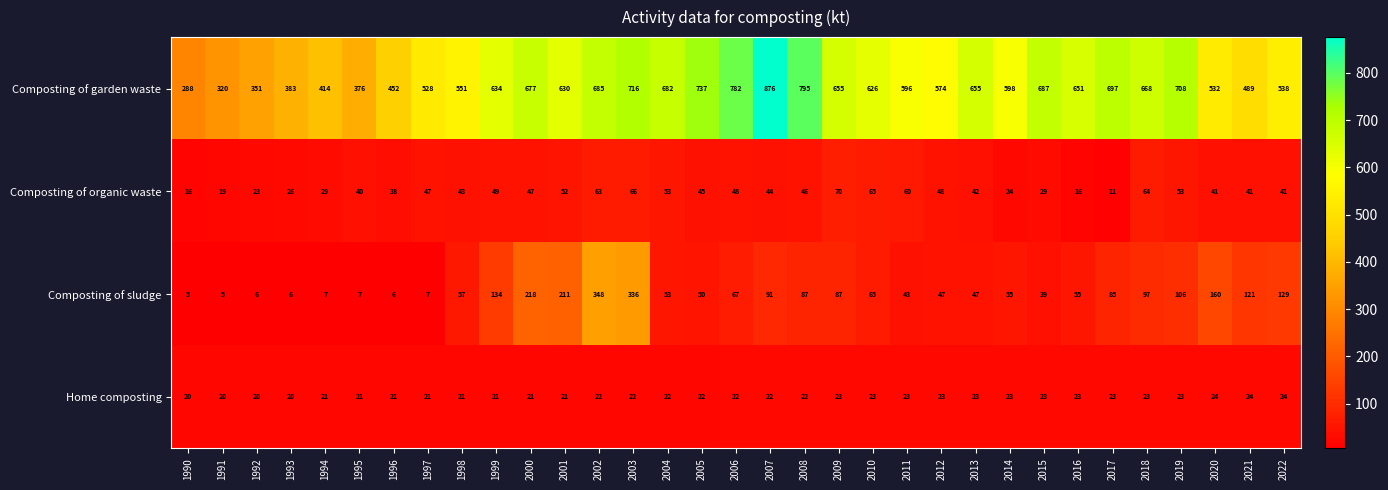

What is the spread (max minus min) of values at 2004?

660